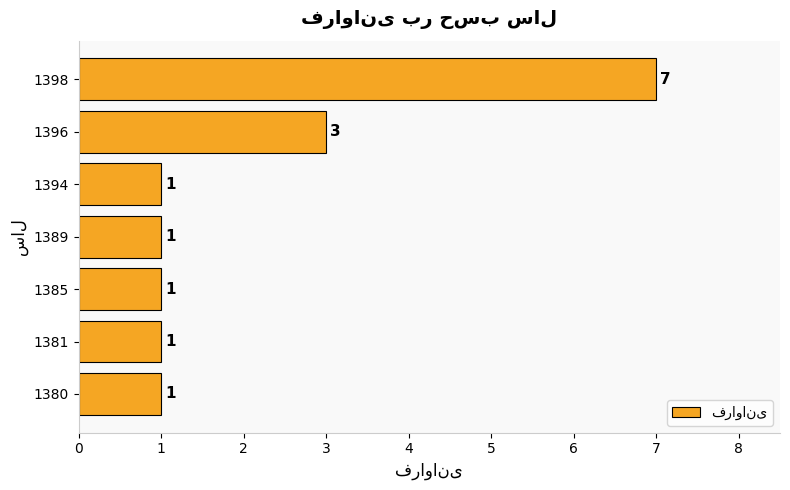

Where is the data nearest to the value 4?

1396